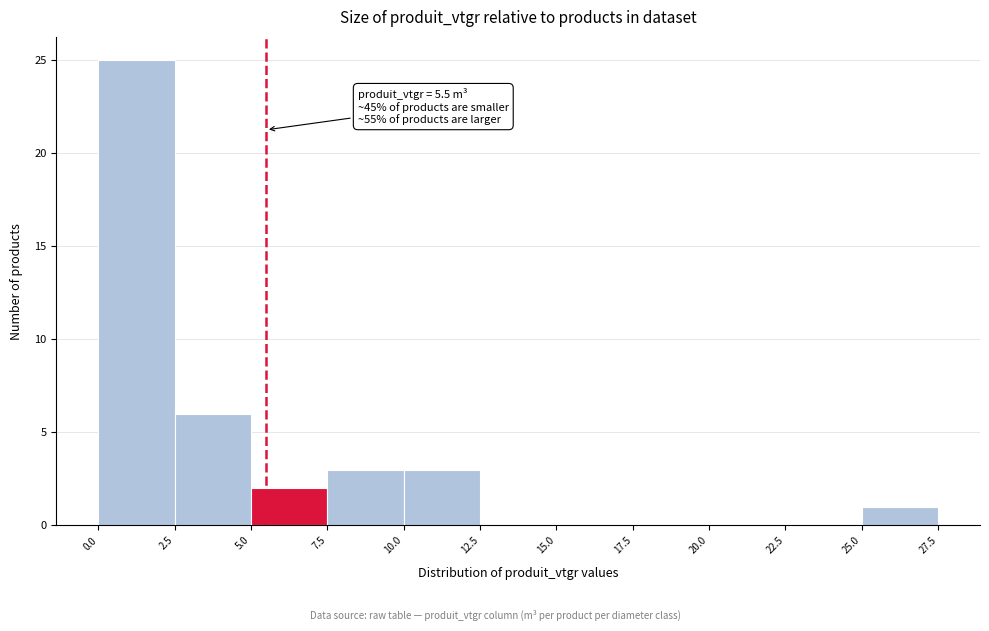

Over which range of the x-axis is the bar tallest?

0.0 to 2.5